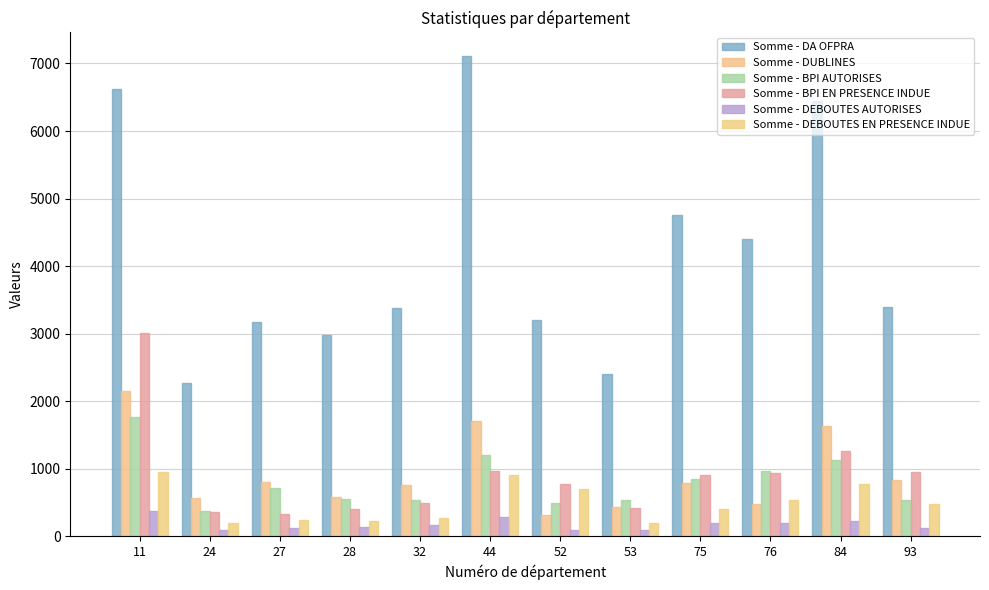

Reading right to left, transcribe all the data shown in this chart.

Somme - DA OFPRA: 93=3401	84=6443	76=4405	75=4759	53=2399	52=3207	44=7105	32=3385	28=2983	27=3177	24=2267	11=6623
Somme - DUBLINES: 93=838	84=1625	76=475	75=791	53=437	52=314	44=1711	32=758	28=576	27=808	24=567	11=2150
Somme - BPI AUTORISES: 93=537	84=1121	76=964	75=850	53=538	52=496	44=1200	32=540	28=546	27=720	24=373	11=1763
Somme - BPI EN PRESENCE INDUE: 93=947	84=1255	76=941	75=908	53=422	52=780	44=958	32=486	28=408	27=336	24=365	11=3010
Somme - DEBOUTES AUTORISES: 93=120	84=224	76=202	75=190	53=91	52=99	44=279	32=169	28=142	27=122	24=98	11=376
Somme - DEBOUTES EN PRESENCE INDUE: 93=471	84=776	76=539	75=407	53=200	52=693	44=899	32=265	28=228	27=235	24=196	11=951